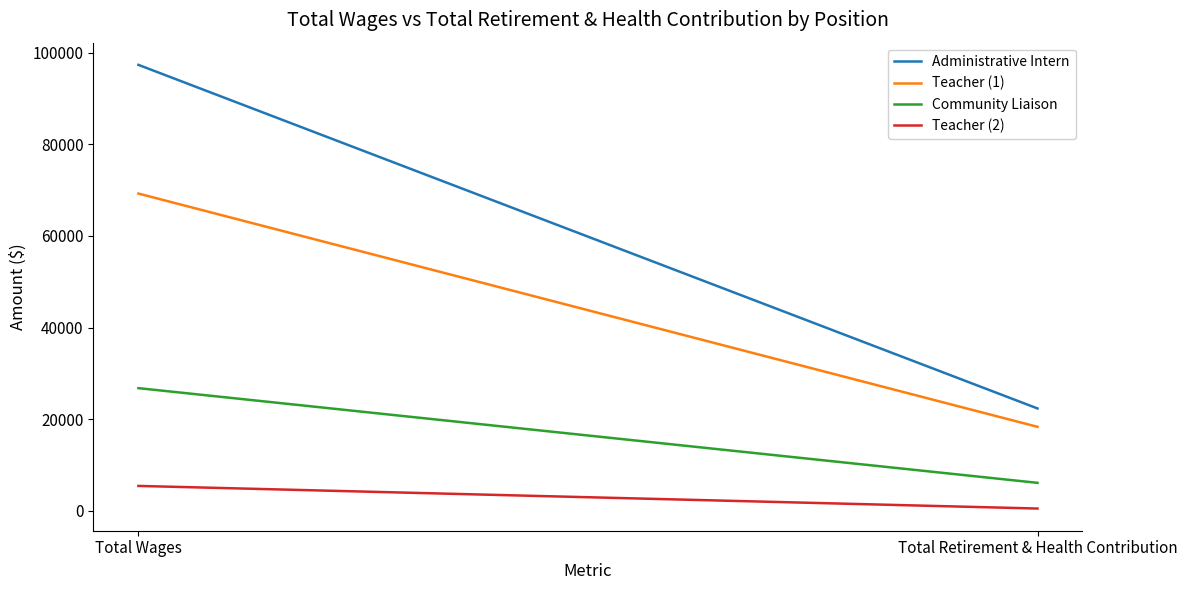

What is the average value of the Administrative Intern series?

59850